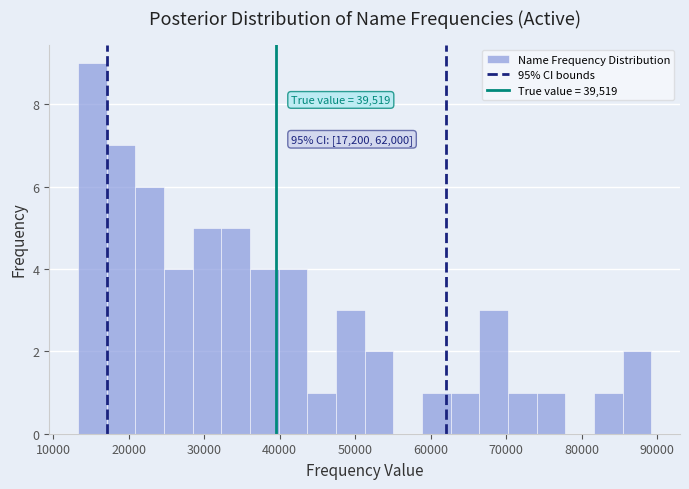

Around what value on the x-axis is the tallest bar? Give the approximate position of its centre, as read against the axis.

15000